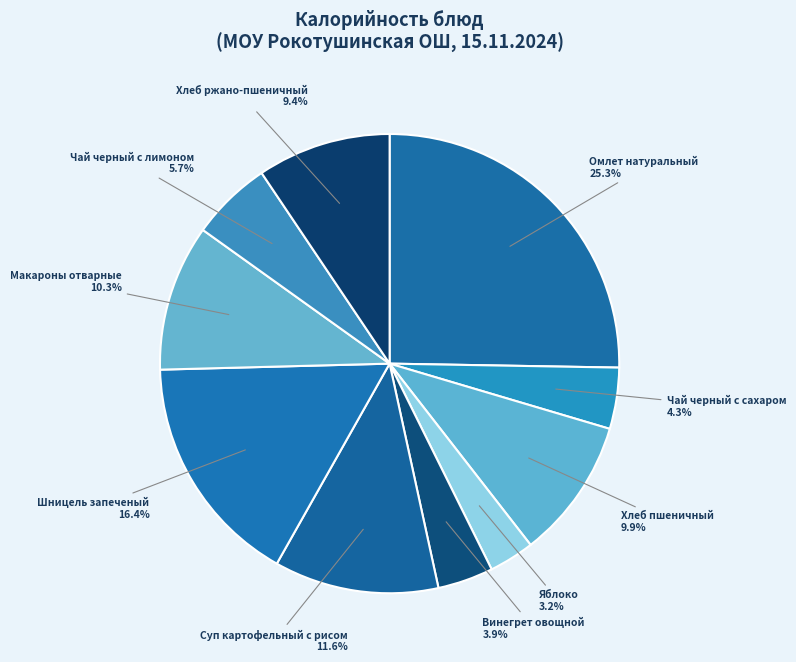

To the nearest percent, what is the difference between the Яблоко and Суп картофельный с рисом slice percentages?

8%